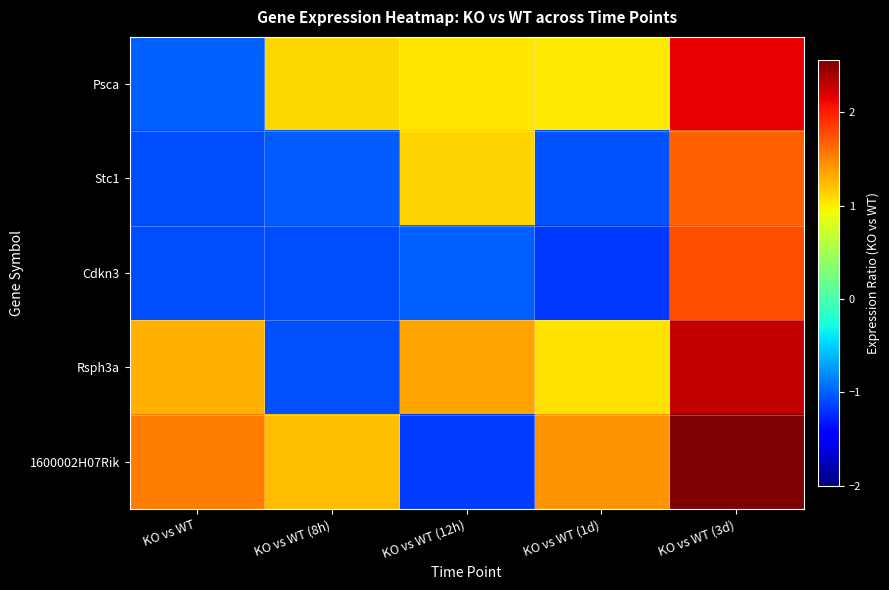

Reading left to right, what are all the values shown in this chart?

Psca: KO vs WT=-1.0	KO vs WT (8h)=1.1	KO vs WT (12h)=1.0	KO vs WT (1d)=1.0	KO vs WT (3d)=2.1
Stc1: KO vs WT=-1.1	KO vs WT (8h)=-1.0	KO vs WT (12h)=1.1	KO vs WT (1d)=-1.0	KO vs WT (3d)=1.7
Cdkn3: KO vs WT=-1.1	KO vs WT (8h)=-1.1	KO vs WT (12h)=-1.0	KO vs WT (1d)=-1.2	KO vs WT (3d)=1.8
Rsph3a: KO vs WT=1.3	KO vs WT (8h)=-1.1	KO vs WT (12h)=1.4	KO vs WT (1d)=1.1	KO vs WT (3d)=2.3
1600002H07Rik: KO vs WT=1.5	KO vs WT (8h)=1.2	KO vs WT (12h)=-1.2	KO vs WT (1d)=1.4	KO vs WT (3d)=2.6